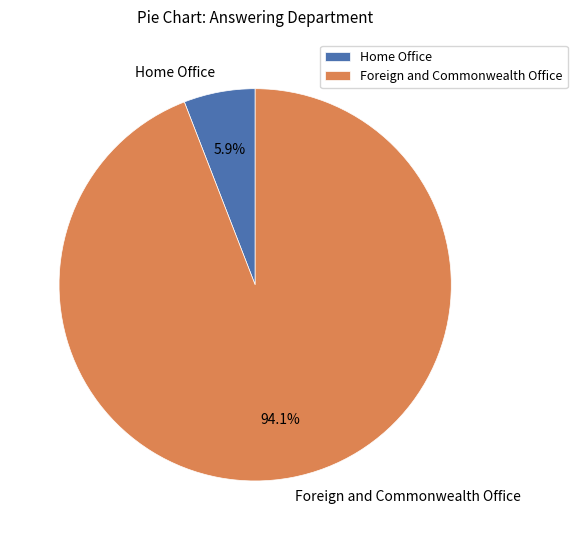

Which has a higher value, Home Office or Foreign and Commonwealth Office?

Foreign and Commonwealth Office